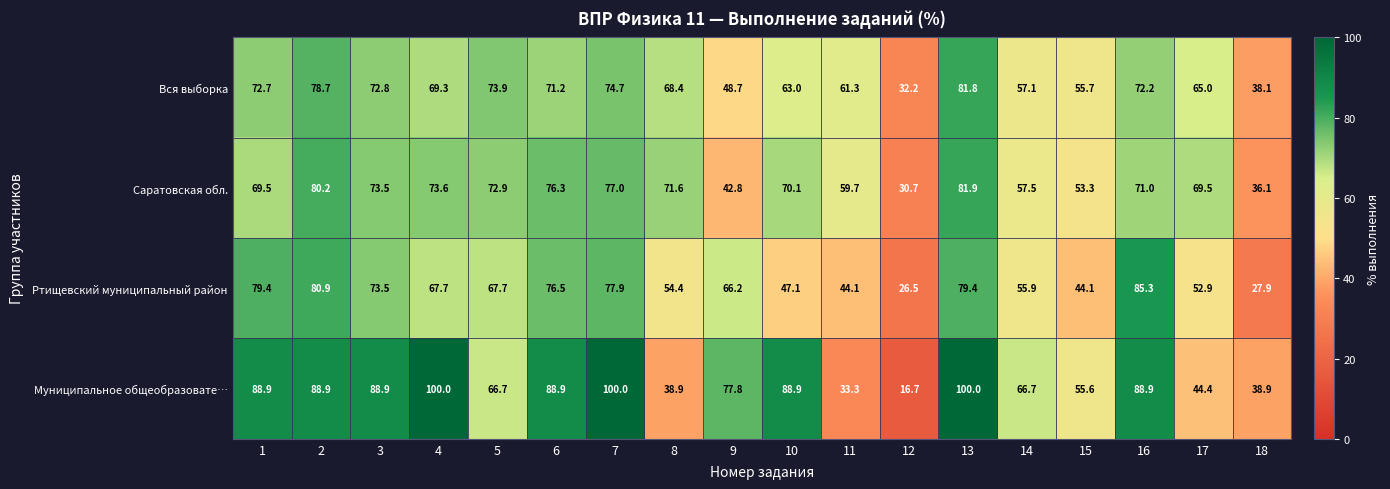

At which label is Муниципальное общеобразовате… closest to 58?

15